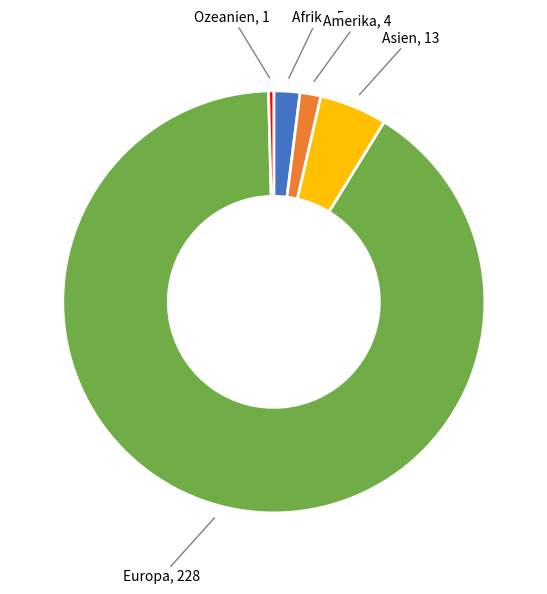

What is the ratio of the value at Amerika to the value at Afrika?

0.8